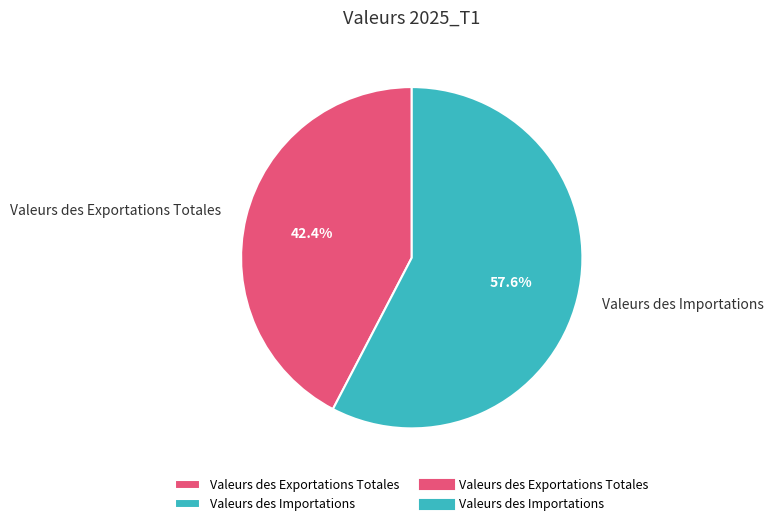

Rank the categories by value from highest to lowest.

Valeurs des Importations, Valeurs des Exportations Totales